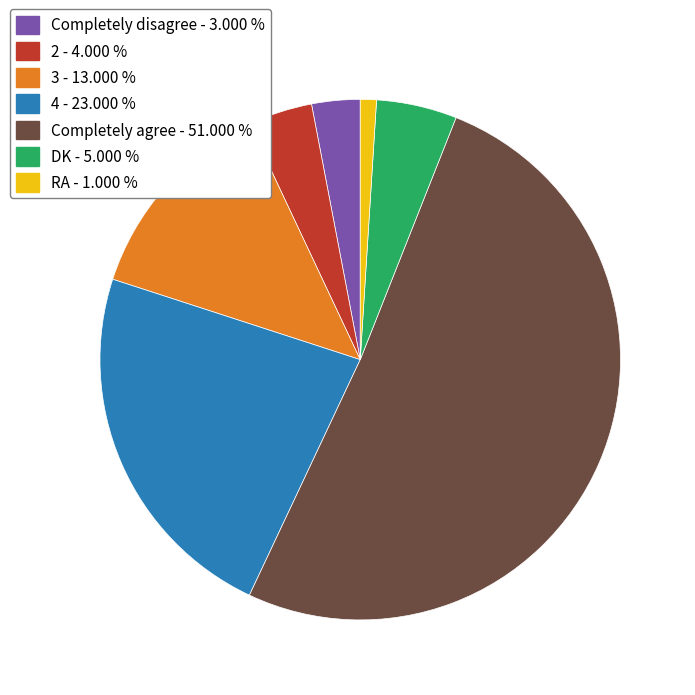

What is the ratio of the value at 2 - 4.000 % to the value at RA - 1.000 %?

4.0